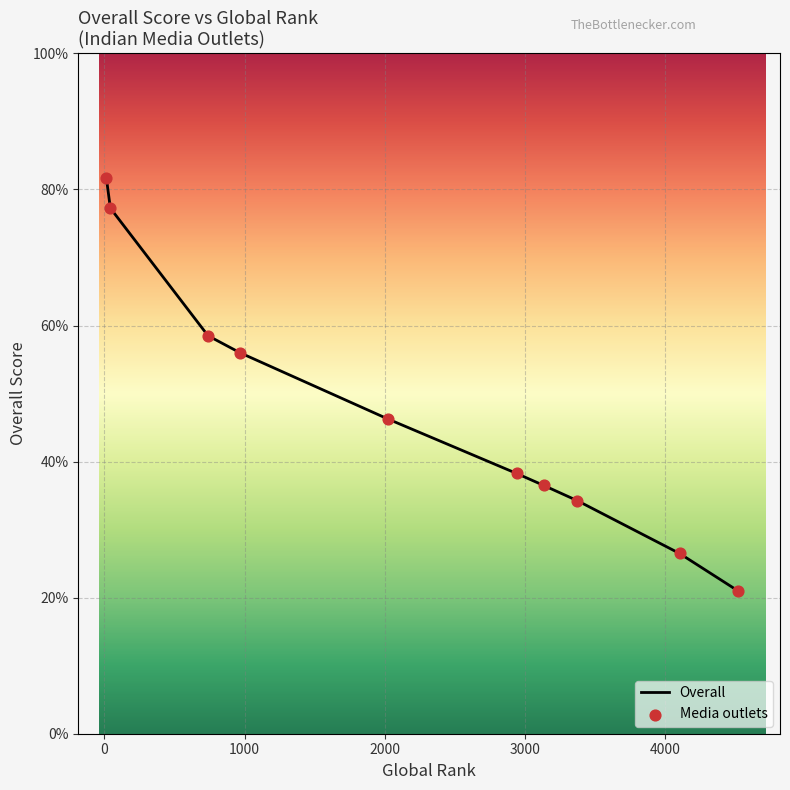

Approximately how many times larger is the value at 3134 compared to 4521?

1.7